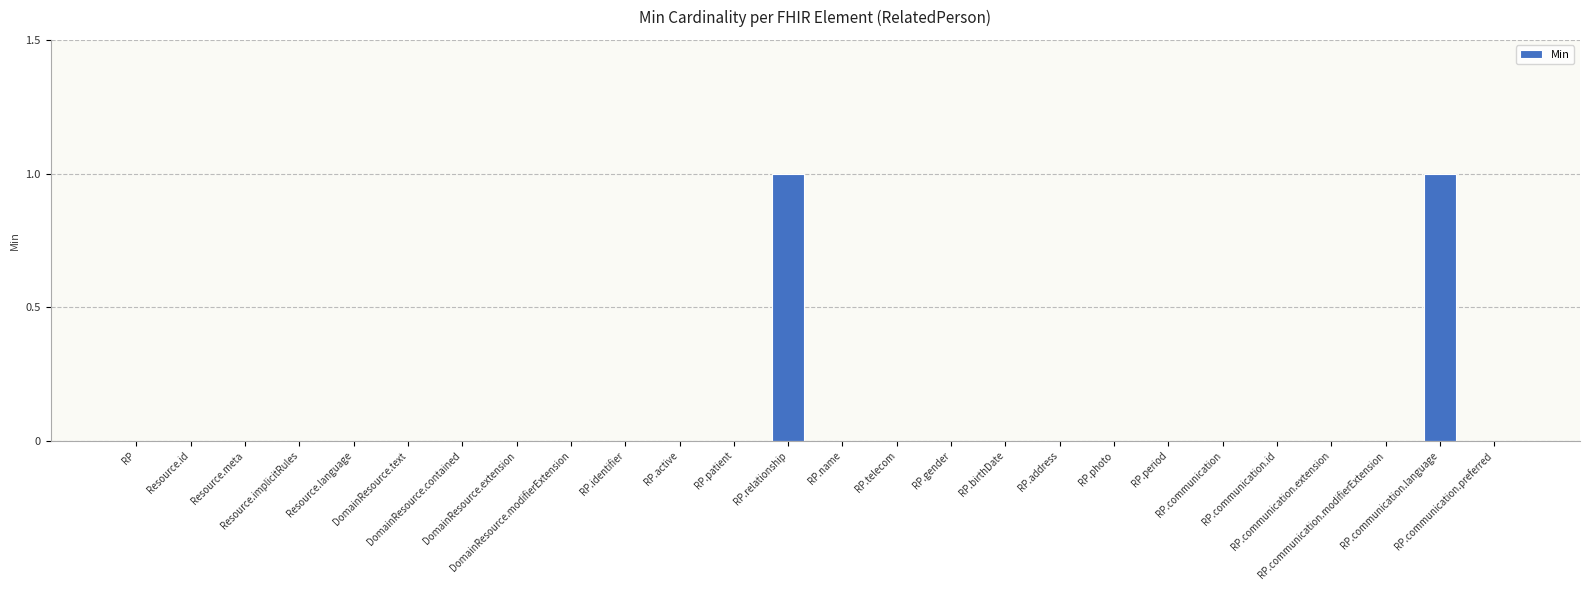

True or false: the data shows -1 at RP.communication.id.

False